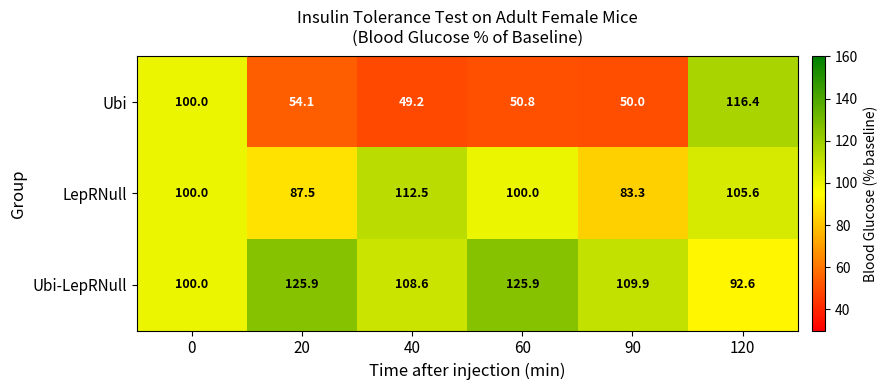

What is the sum of the LepRNull values at 20 and 120?

193.1